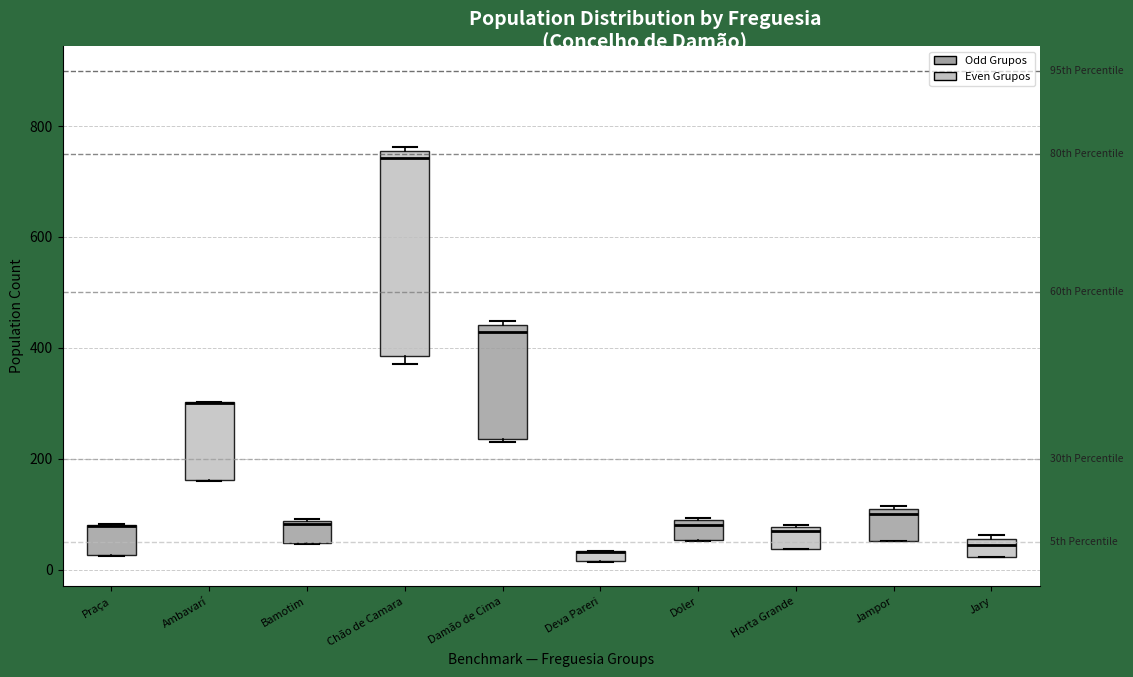

Where is the upper edge of the box for Chão de Camara on the y-axis? The values are not printed on the chart, so give them approximately, as read against the axis.

760